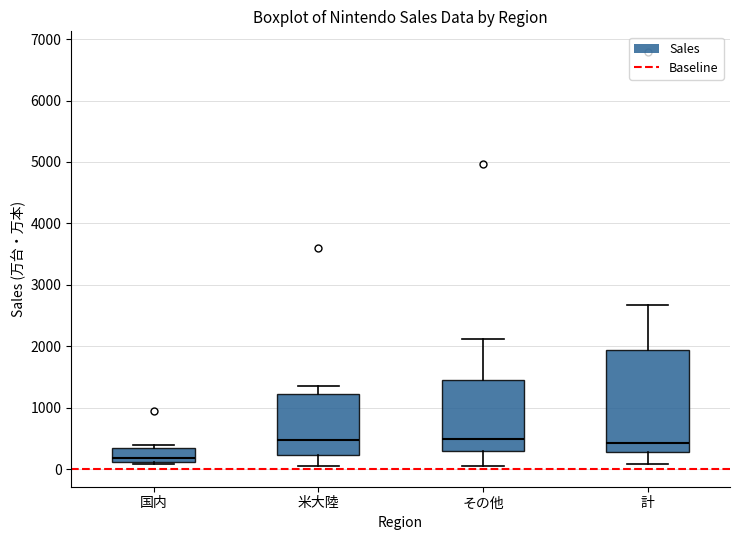

Which box has the lowest median line?

国内